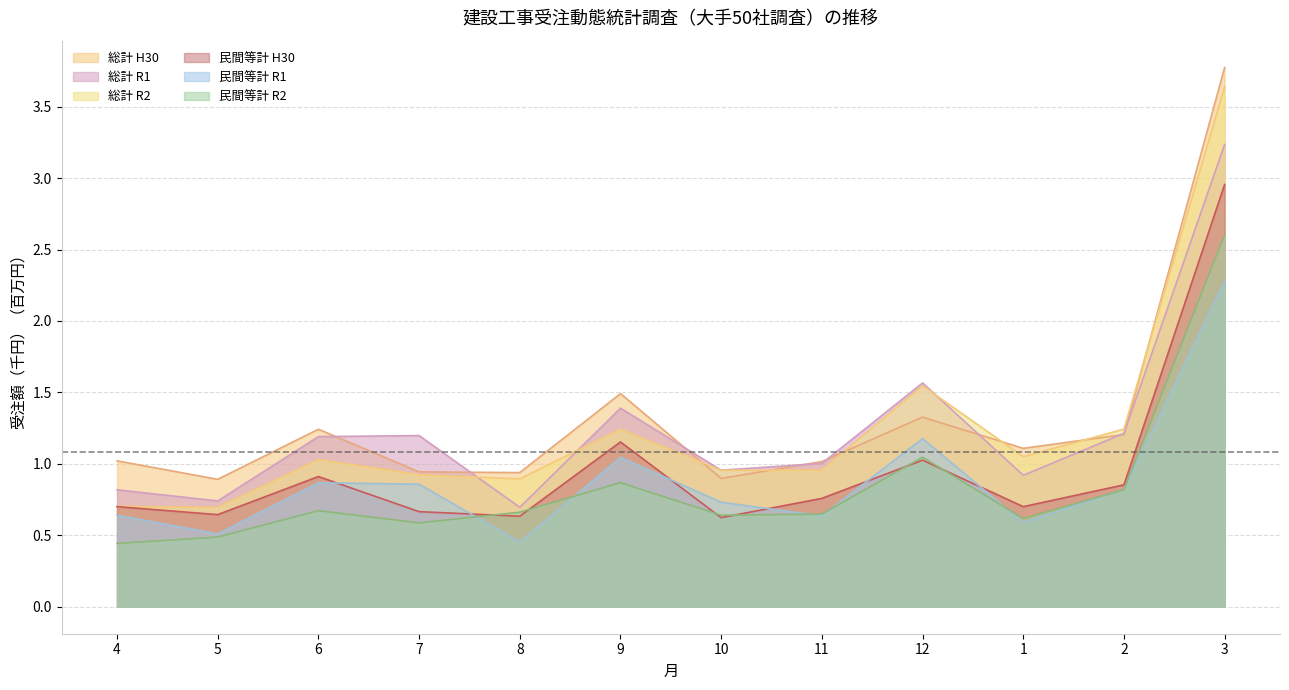

Is it true that 民間等計 R1 equals 2.3 at 3?

True